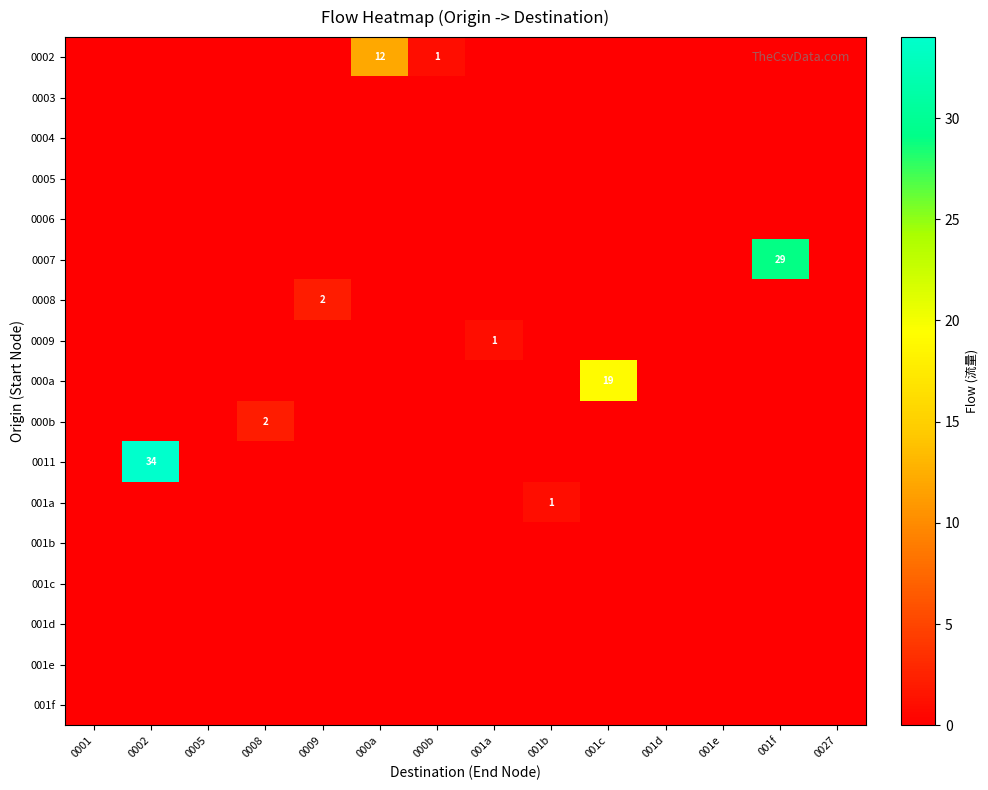

What is the difference between the highest and lowest values at 000a?

12